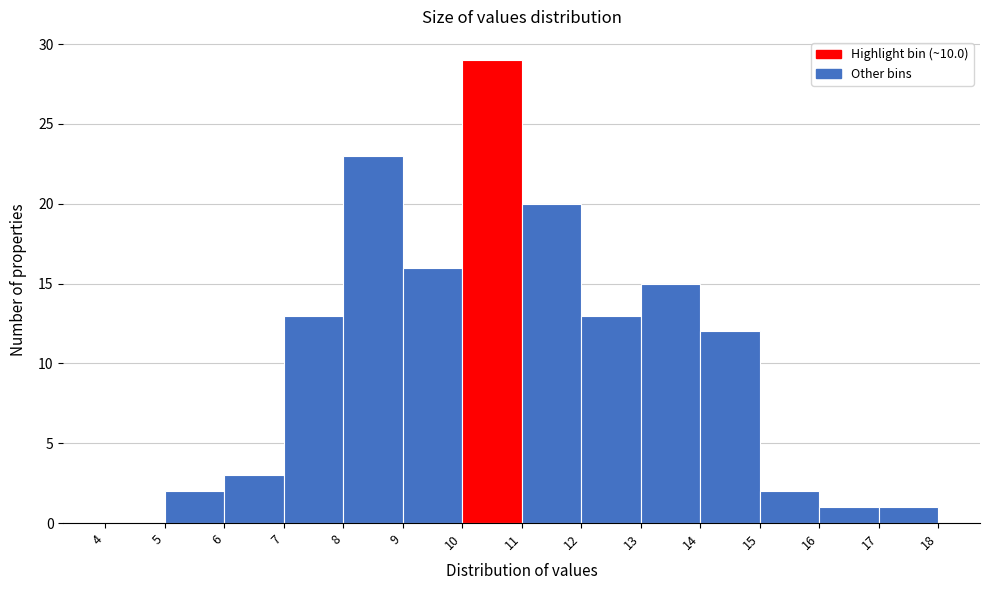

Reading left to right, transcribe this chart: for each bar, give the range it covers on the x-axis and its height. The values are not printed on the chart, so give them approximately, as read against the axis.

4 to 5: 0
5 to 6: 2
6 to 7: 3
7 to 8: 13
8 to 9: 23
9 to 10: 16
10 to 11: 29
11 to 12: 20
12 to 13: 13
13 to 14: 15
14 to 15: 12
15 to 16: 2
16 to 17: 1
17 to 18: 1